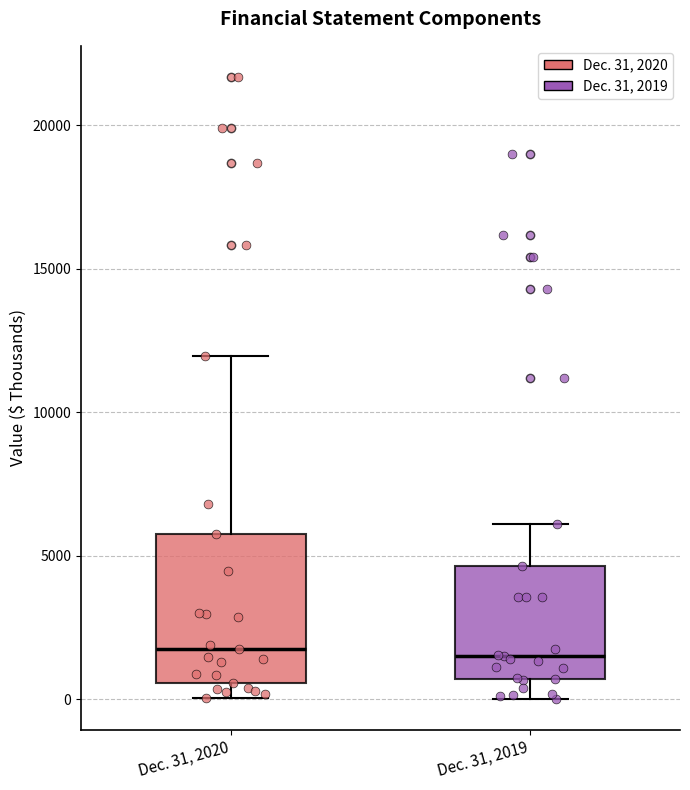

Reading left to right, transcribe this box plot: for each box, give where its median line is, the range the box spans, and where its two whiskers end, as read against the y-axis. The values are not printed on the chart, so give them approximately, as read against the axis.

Dec. 31, 2020: median 1500, box 500 to 6000, whiskers 0 to 12000
Dec. 31, 2019: median 1500, box 500 to 4500, whiskers 0 to 6000